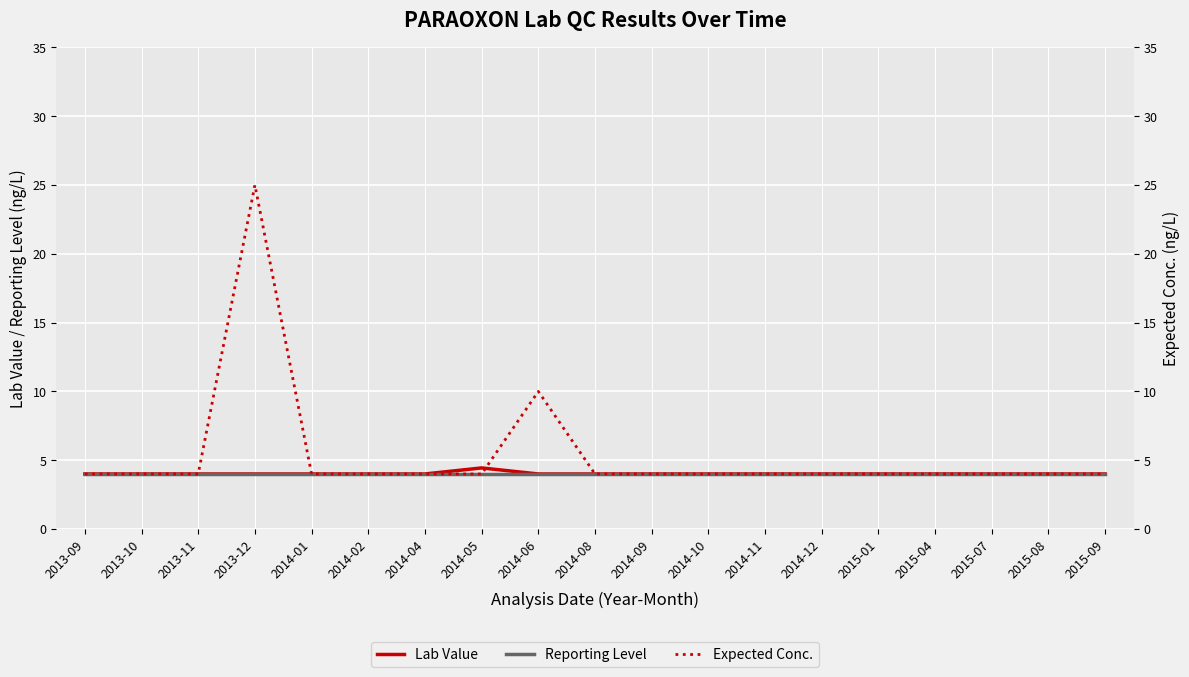

True or false: Reporting Level and Lab Value cross at least once.

False